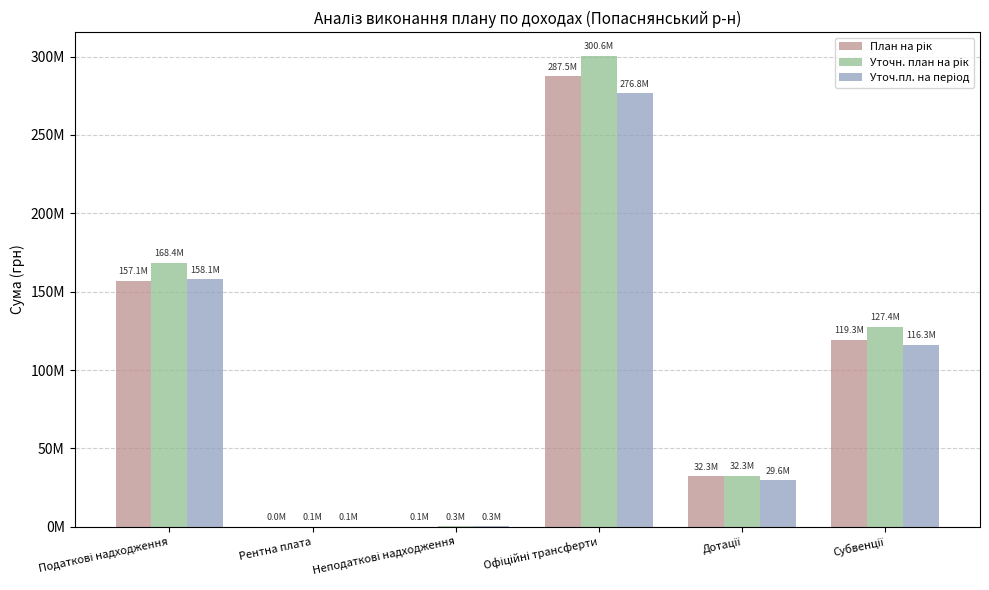

At Рентна плата, list the series in order from largest to smallest.

Уточн. план на рік, Уточ.пл. на період, План на рік